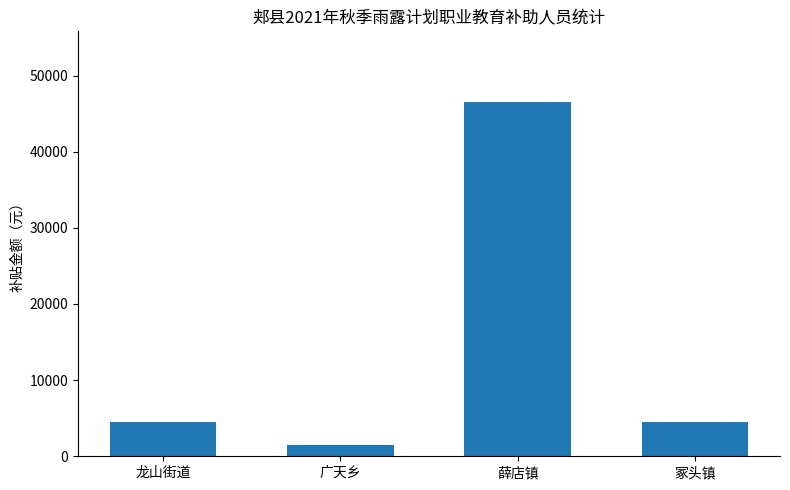

What is the smallest value displayed?

1500